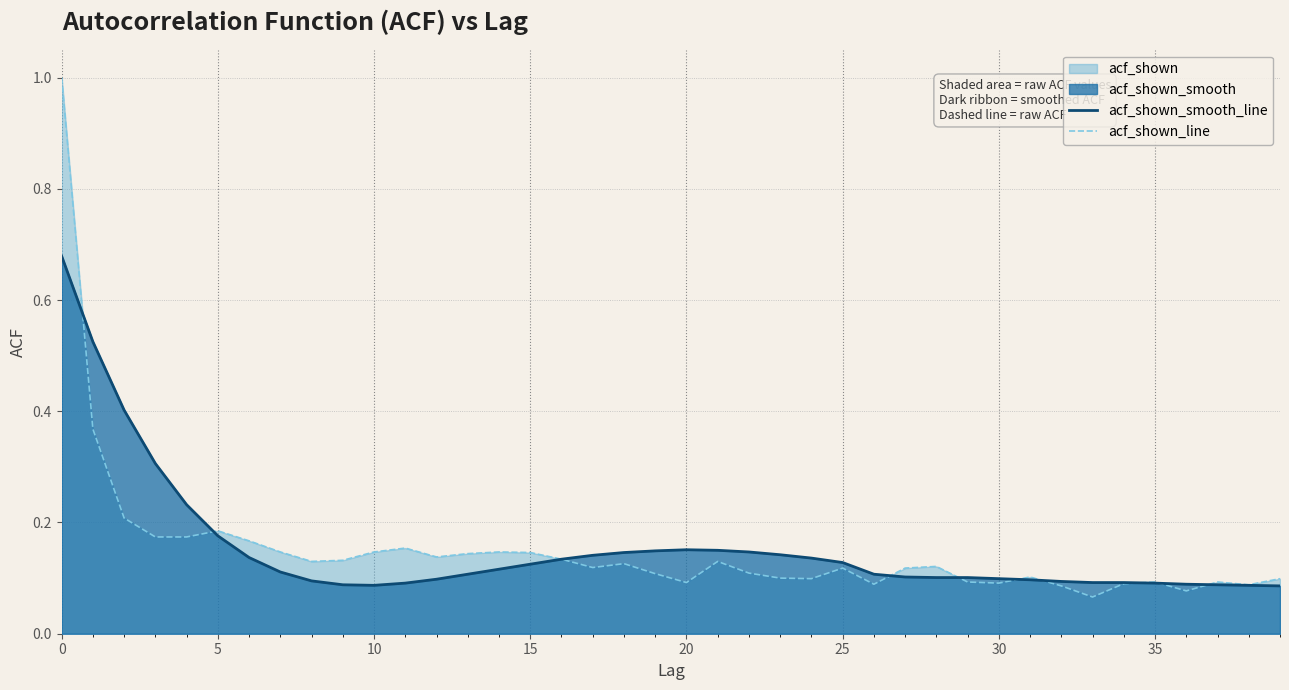

The value of acf_shown_line at 19 is 0.1. True or false?

True